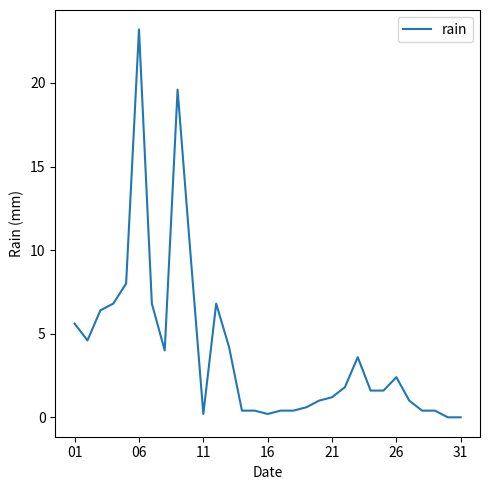

What is the difference between the maximum and minimum values?

23.2